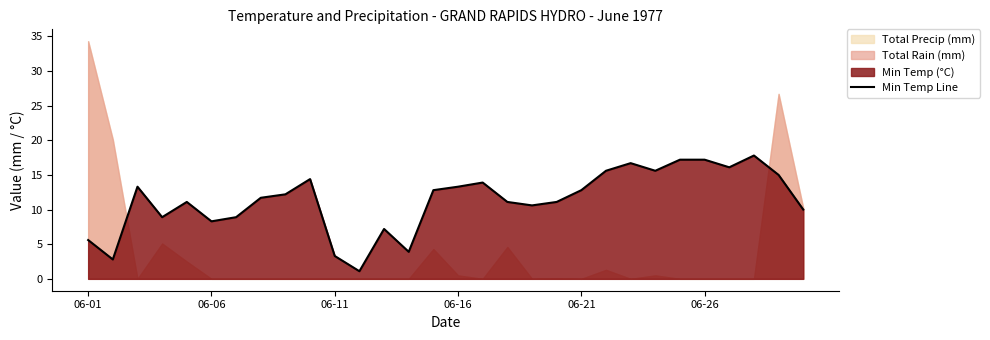

The value at 7 is 3.5. True or false?

False